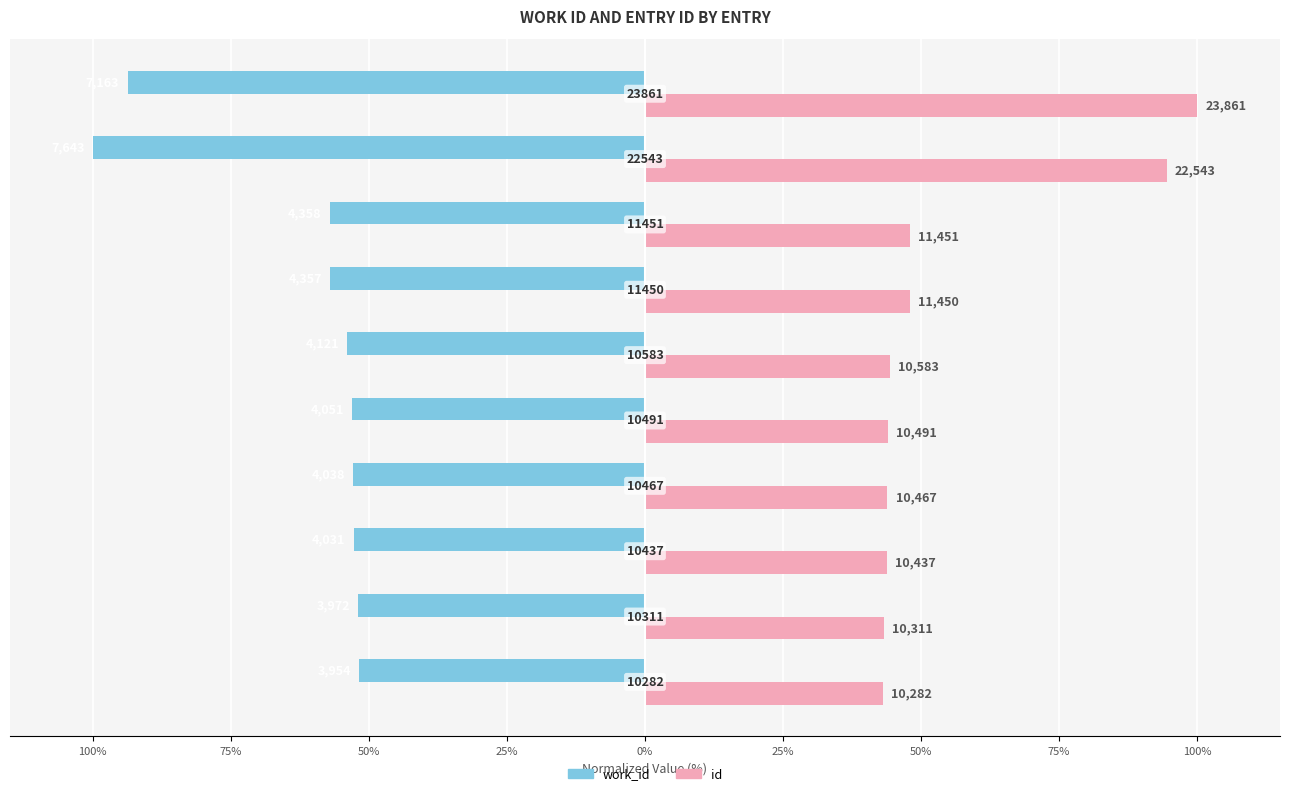

What are all the series names shown in the legend?

work_id, id